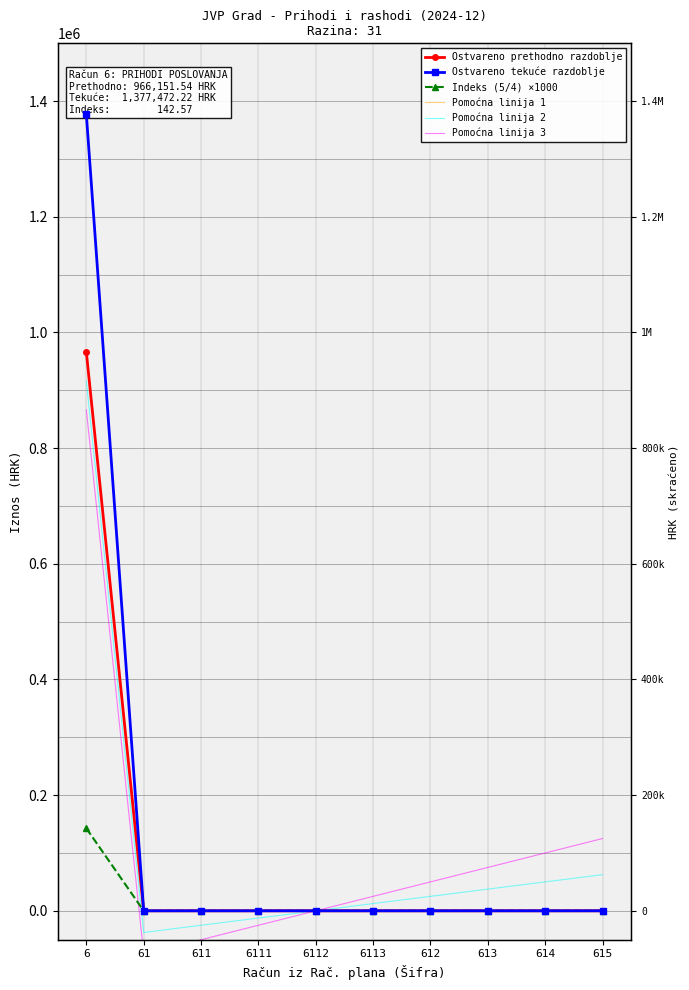

Count the number of categories in the chart.

10